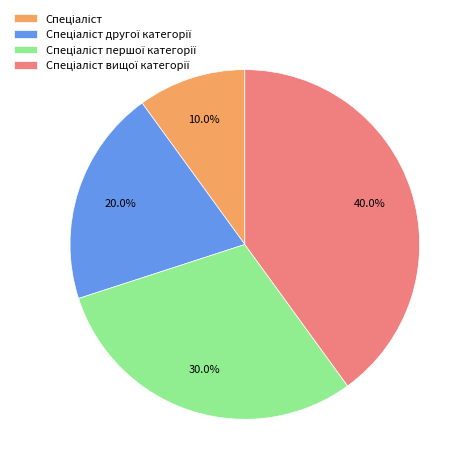

Is there a majority slice in this chart?

No